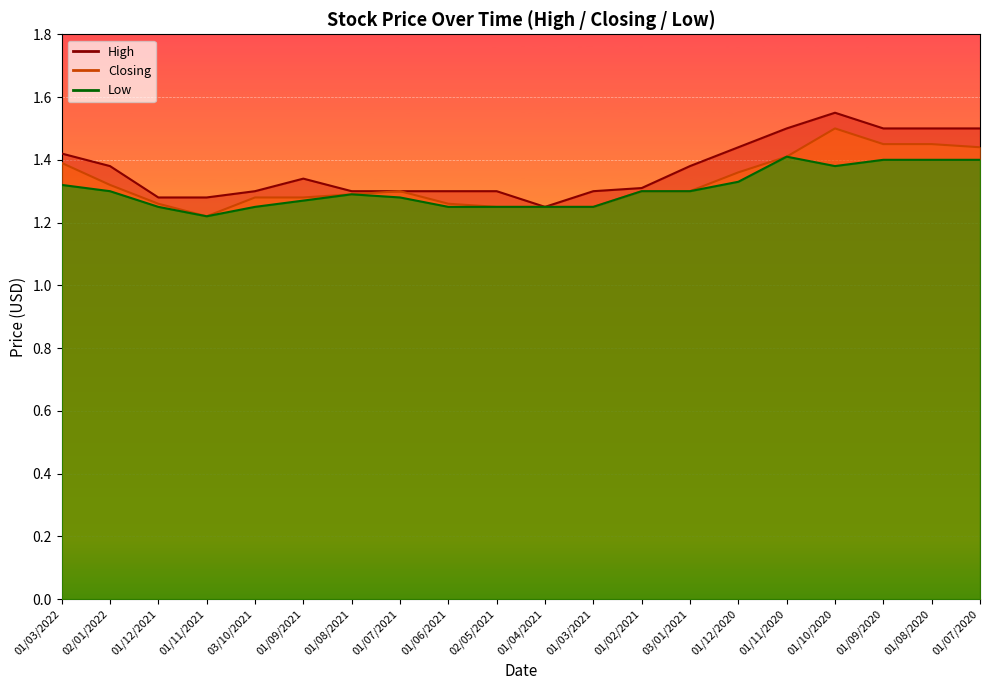

The value of Closing at 01/10/2020 is 2.2. True or false?

False